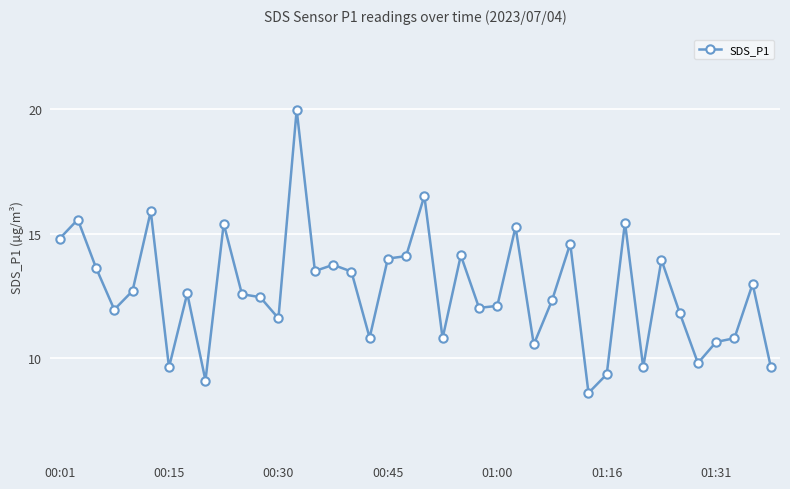

What is the minimum value shown in the chart?

8.6